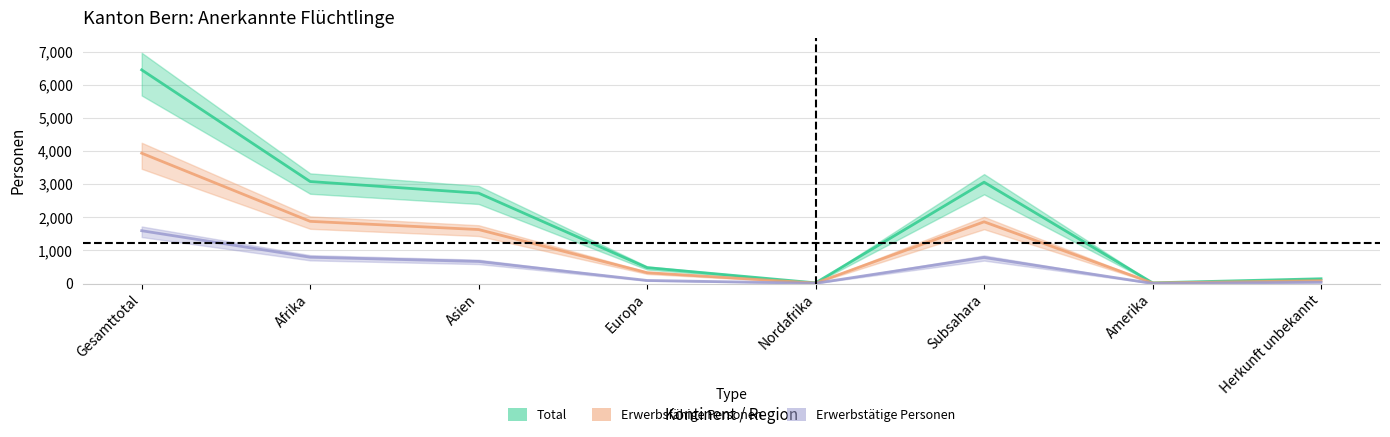

Where is the first local maximum for Total?

Subsahara